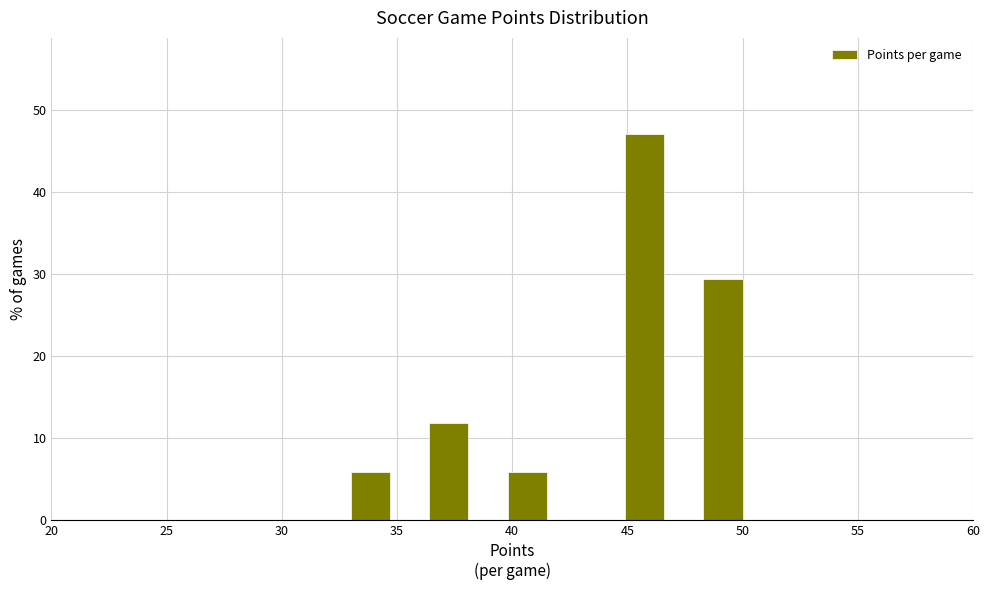

Around what value on the x-axis is the tallest bar? Give the approximate position of its centre, as read against the axis.

46.0